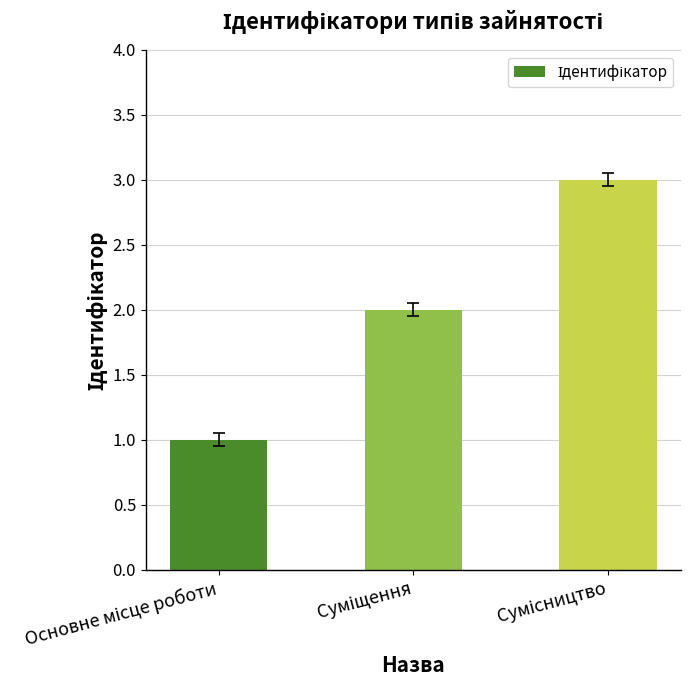

What is the sum of all values?

6